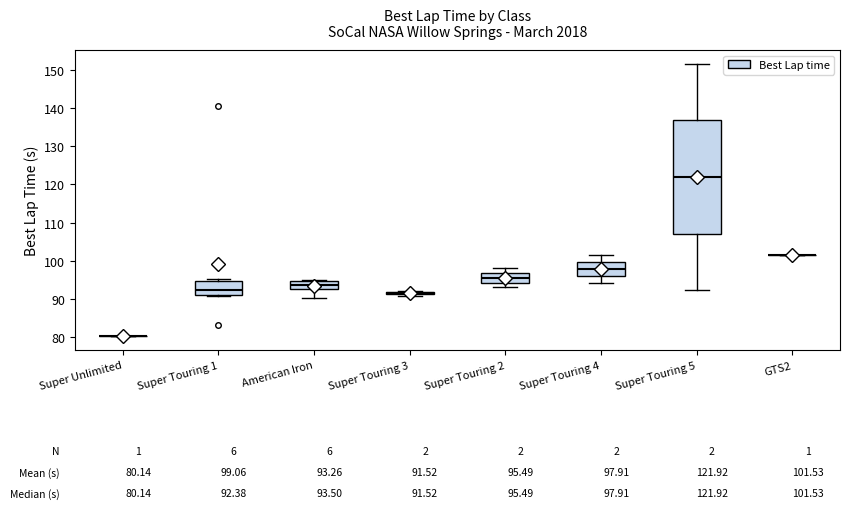

Comparing the boxes themselves (not the whiskers), which one is the tallest?

Super Touring 5